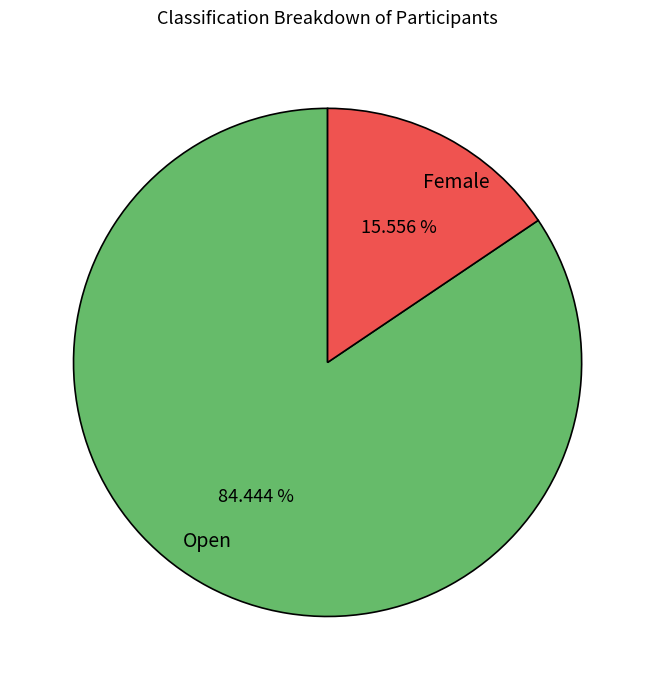

What percentage is the Open slice, to the nearest percent?

84%